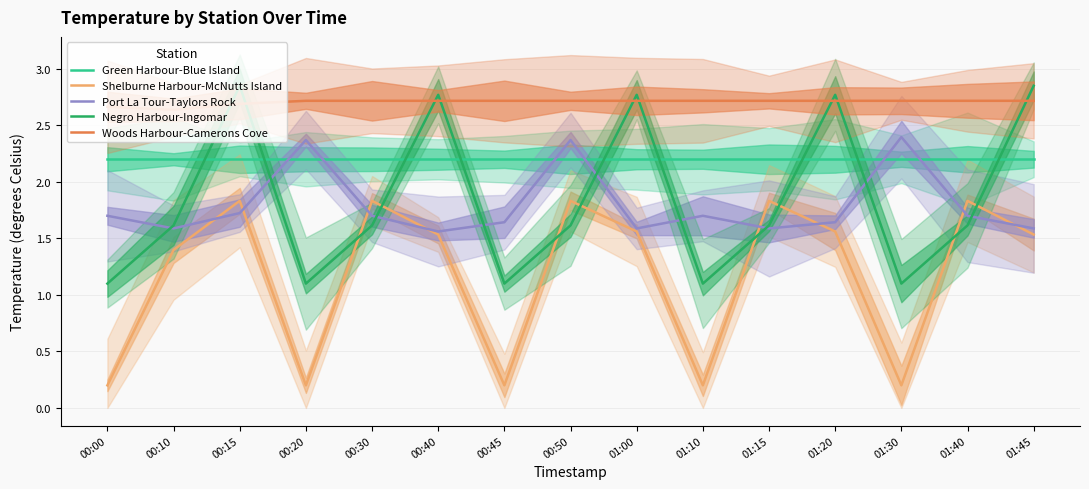

At which label is Woods Harbour-Camerons Cove closest to 2?

00:10